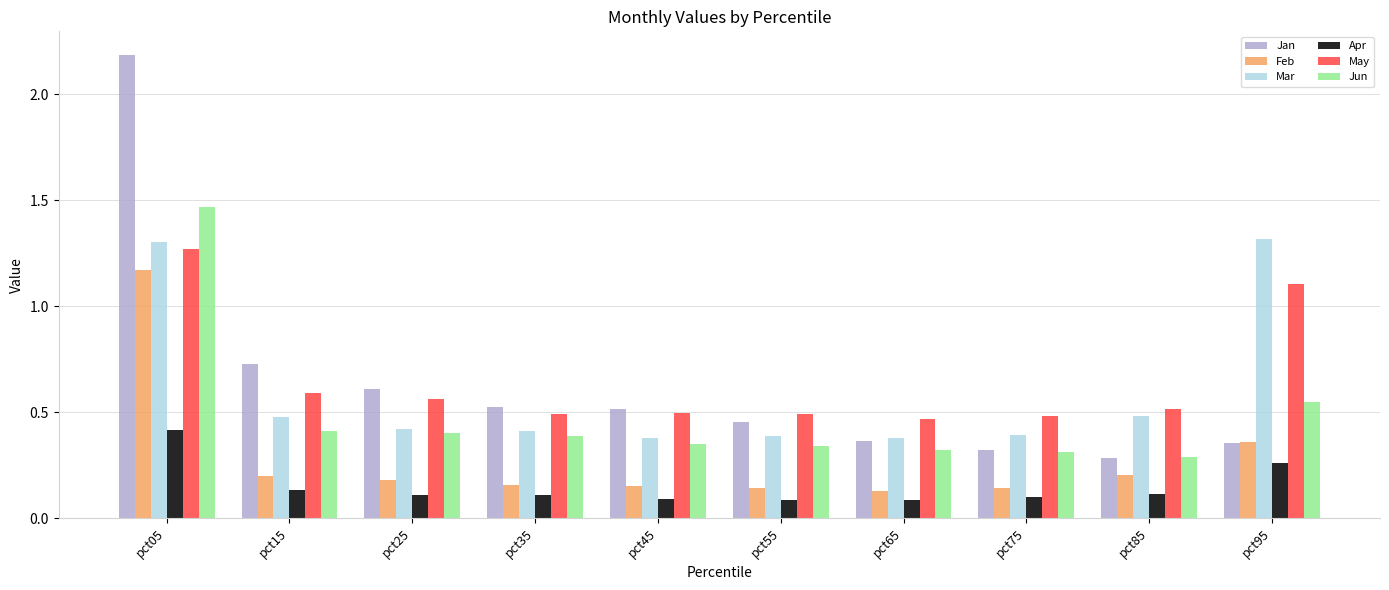

Which series has the widest spread of values?

Jan